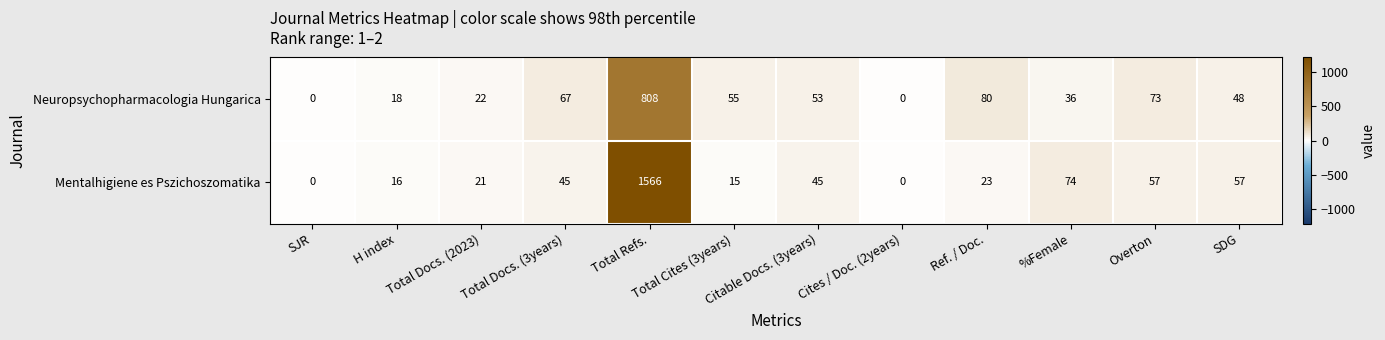

At which label does Neuropsychopharmacologia Hungarica first exceed 53?

Total Docs. (3years)